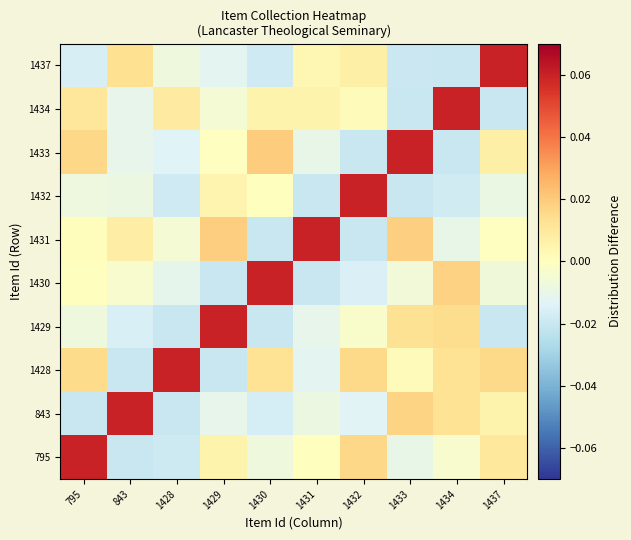

Reading left to right, what are all the values shown in this chart?

795: 795=0.1	843=-0.0	1428=-0.0	1429=0.0	1430=-0.0	1431=0.0	1432=0.0	1433=-0.0	1434=-0.0	1437=0.0
843: 795=-0.0	843=0.1	1428=-0.0	1429=-0.0	1430=-0.0	1431=-0.0	1432=-0.0	1433=0.0	1434=0.0	1437=0.0
1428: 795=0.0	843=-0.0	1428=0.1	1429=-0.0	1430=0.0	1431=-0.0	1432=0.0	1433=0.0	1434=0.0	1437=0.0
1429: 795=-0.0	843=-0.0	1428=-0.0	1429=0.1	1430=-0.0	1431=-0.0	1432=-0.0	1433=0.0	1434=0.0	1437=-0.0
1430: 795=0.0	843=-0.0	1428=-0.0	1429=-0.0	1430=0.1	1431=-0.0	1432=-0.0	1433=-0.0	1434=0.0	1437=-0.0
1431: 795=0.0	843=0.0	1428=-0.0	1429=0.0	1430=-0.0	1431=0.1	1432=-0.0	1433=0.0	1434=-0.0	1437=-0.0
1432: 795=-0.0	843=-0.0	1428=-0.0	1429=0.0	1430=0.0	1431=-0.0	1432=0.1	1433=-0.0	1434=-0.0	1437=-0.0
1433: 795=0.0	843=-0.0	1428=-0.0	1429=-0.0	1430=0.0	1431=-0.0	1432=-0.0	1433=0.1	1434=-0.0	1437=0.0
1434: 795=0.0	843=-0.0	1428=0.0	1429=-0.0	1430=0.0	1431=0.0	1432=0.0	1433=-0.0	1434=0.1	1437=-0.0
1437: 795=-0.0	843=0.0	1428=-0.0	1429=-0.0	1430=-0.0	1431=0.0	1432=0.0	1433=-0.0	1434=-0.0	1437=0.1